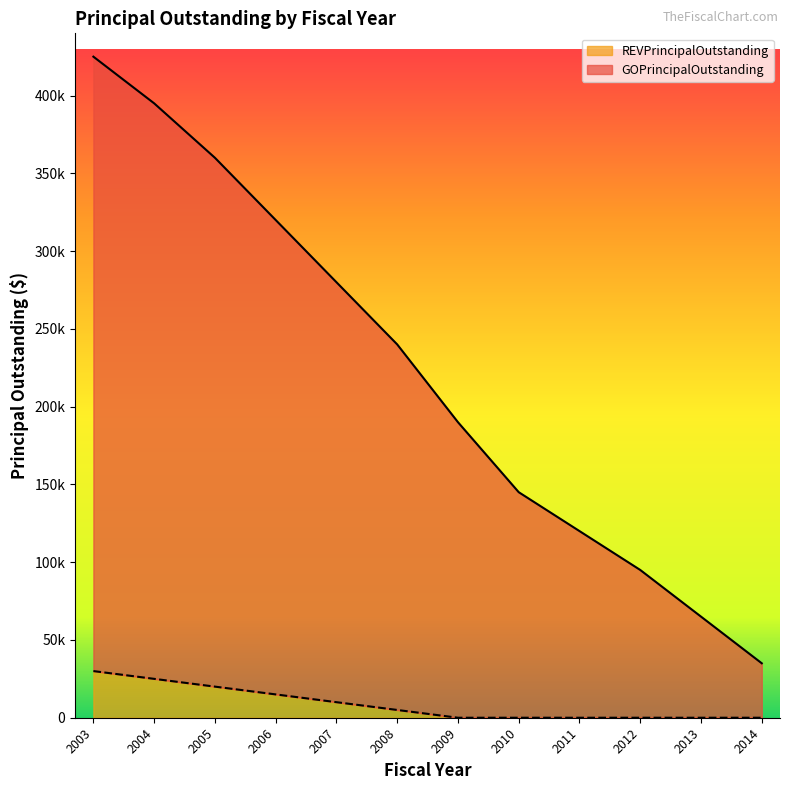

What is the spread (max minus min) of values at 2009?

190000